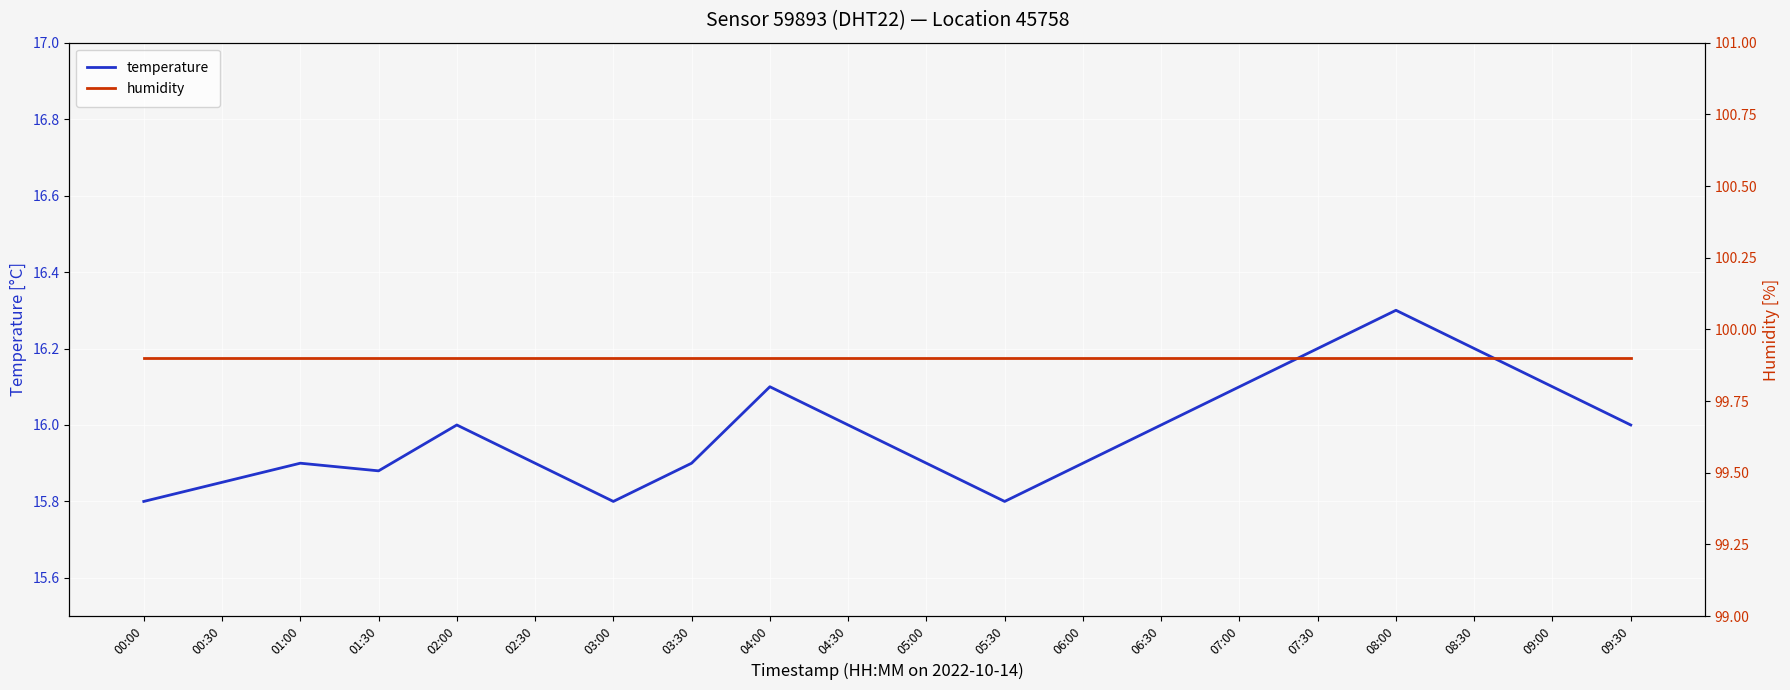

What is the sum of all temperature values?

319.6